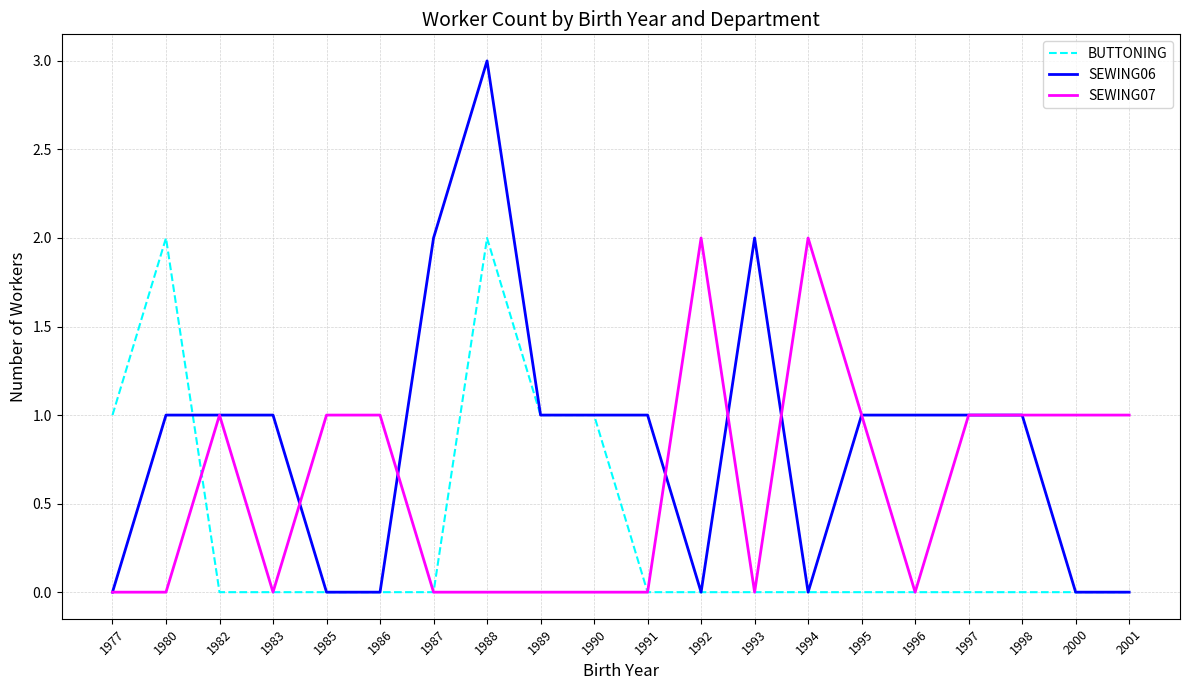

Reading right to left, transcribe all the data shown in this chart.

BUTTONING: 0	0	0	0	0	0	0	0	0	0	1	1	2	0	0	0	0	0	2	1
SEWING06: 0	0	1	1	1	1	0	2	0	1	1	1	3	2	0	0	1	1	1	0
SEWING07: 1	1	1	1	0	1	2	0	2	0	0	0	0	0	1	1	0	1	0	0